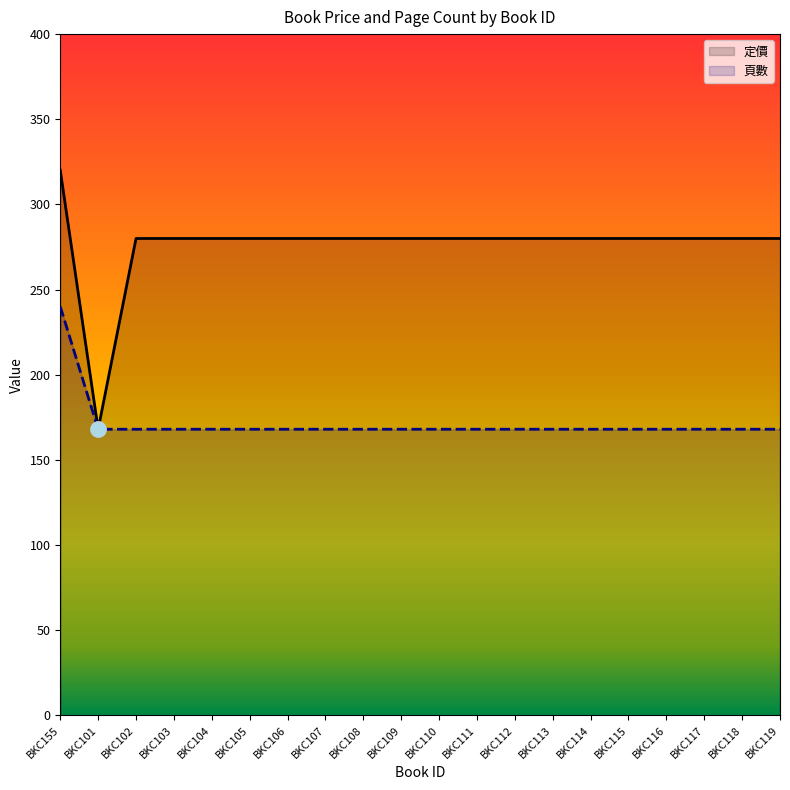

Is the value of 定價 at BKC108 greater than the value of 頁數 at BKC106?

Yes